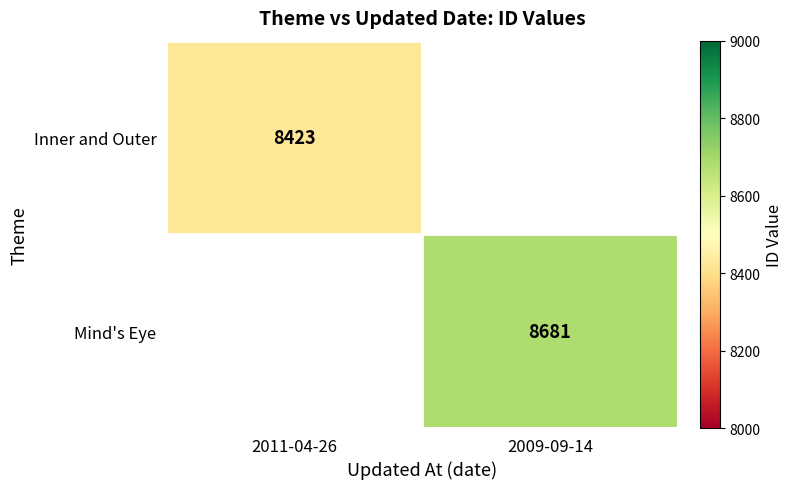

True or false: Inner and Outer has a value of 8423 at 2011-04-26.

True